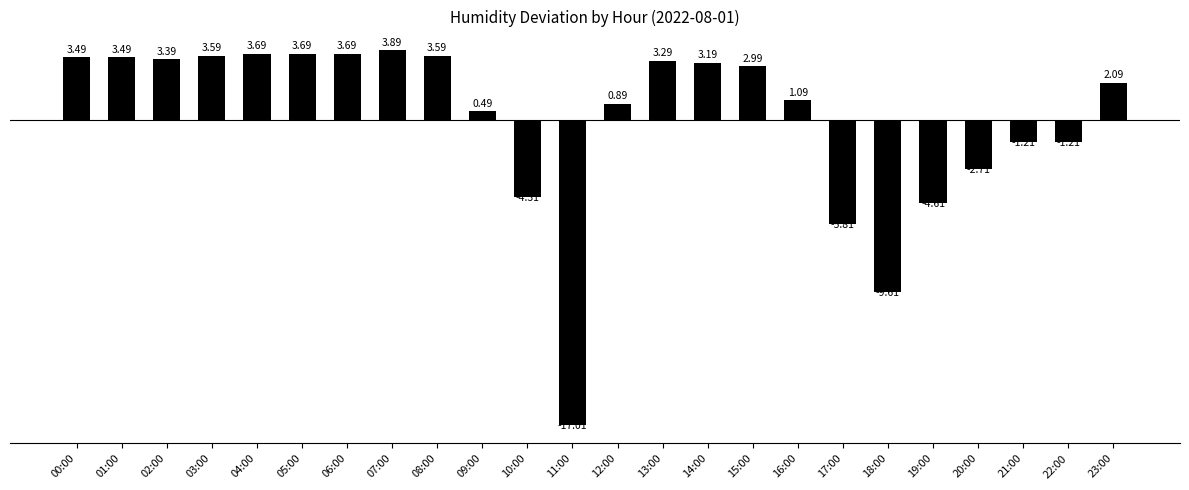

How many data points does each series have?

24